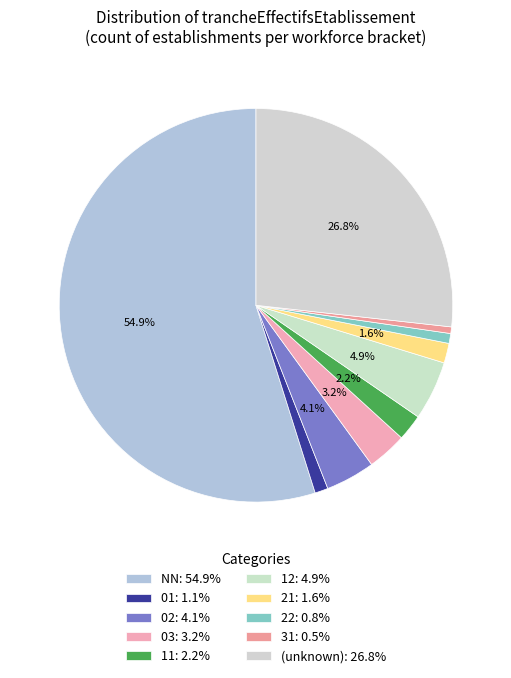

How many slices are in this pie chart?

10